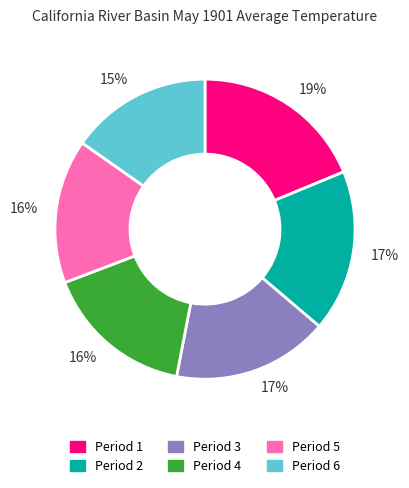

To the nearest percent, what is the average slice percentage?

17%